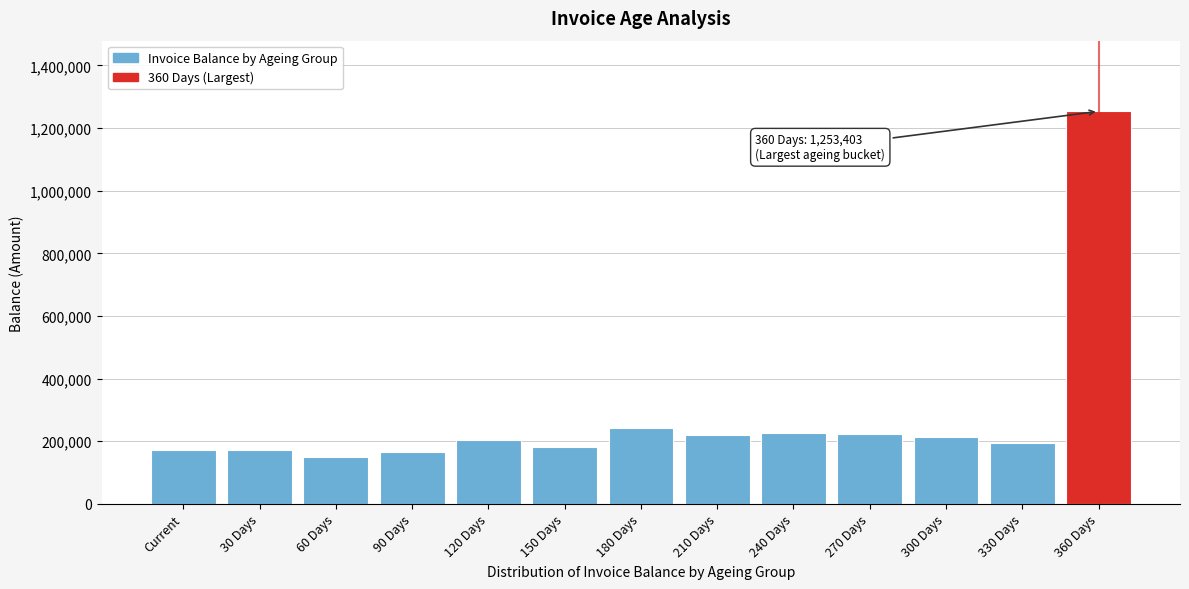

Approximately how many times larger is the value at 210 Days compared to 180 Days?

0.9